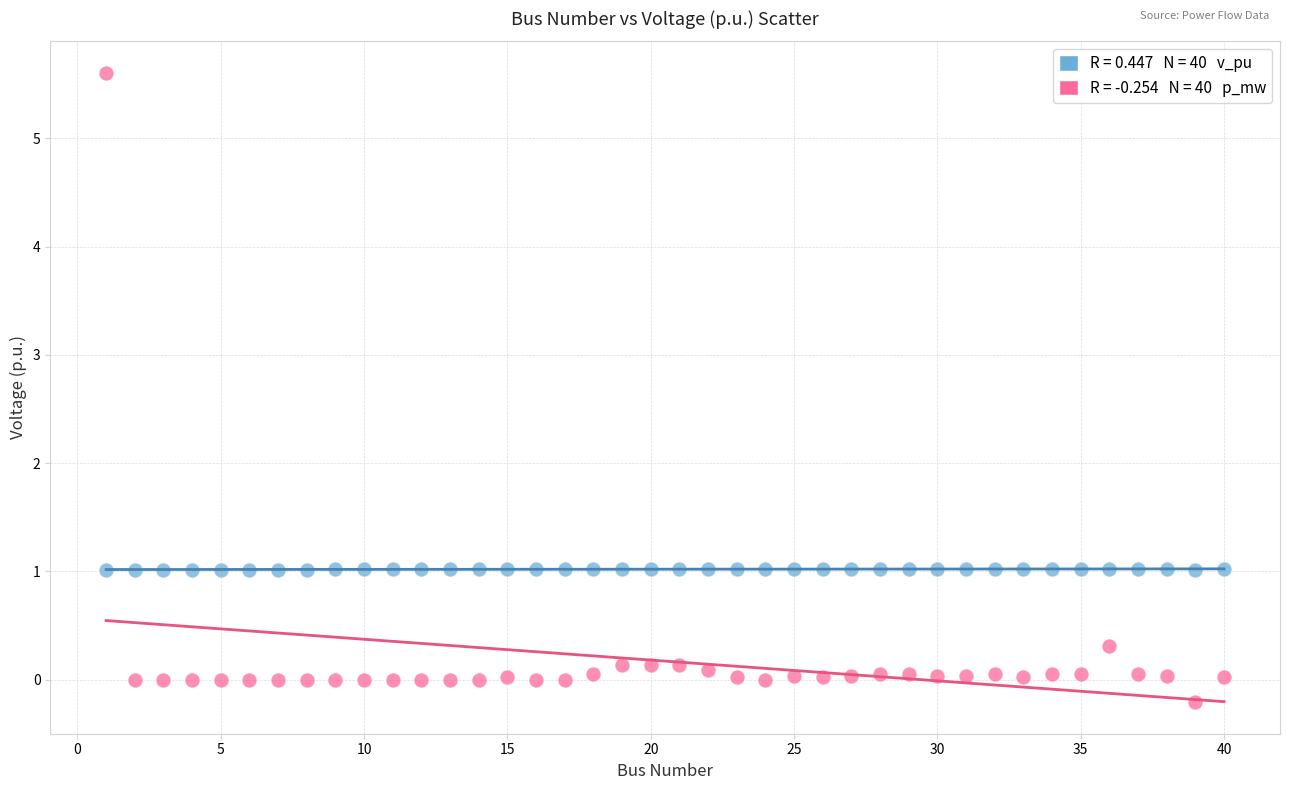

Across all data points, what is the range of X values (max minus min)?

39.0